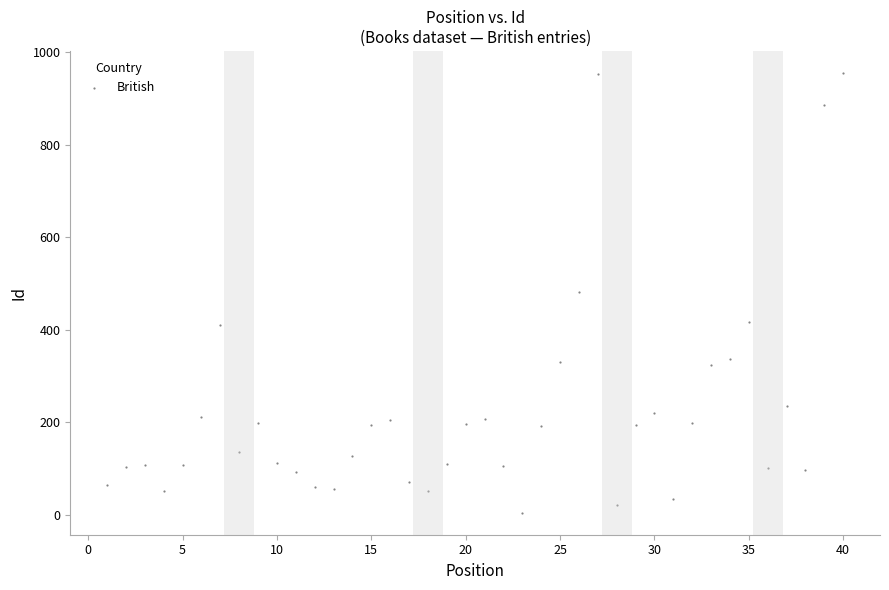

What is the range of X values (max minus min)?

39